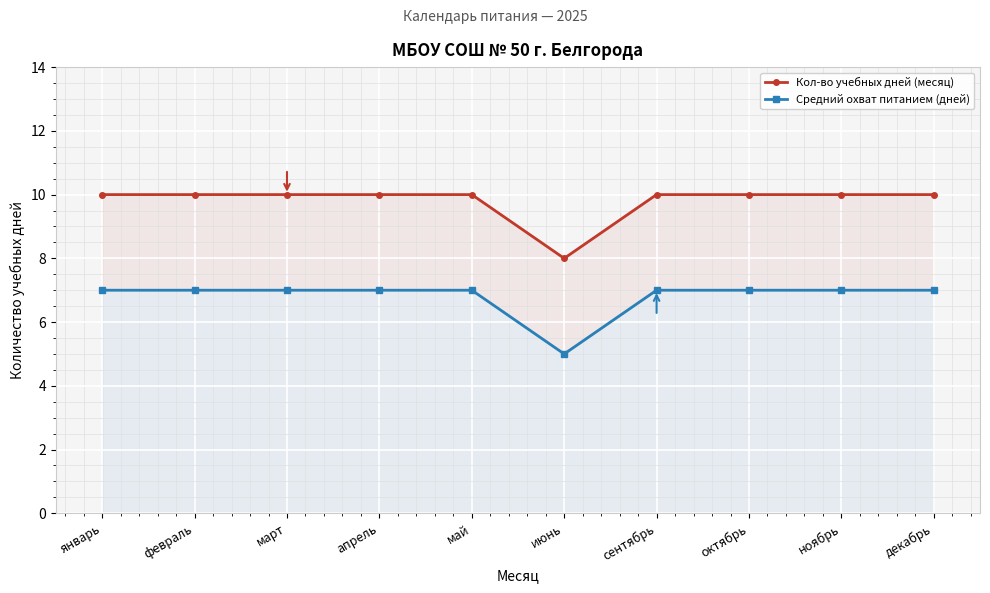

What is the value of the Средний охват питанием (дней) point at the 10th from the left?

7